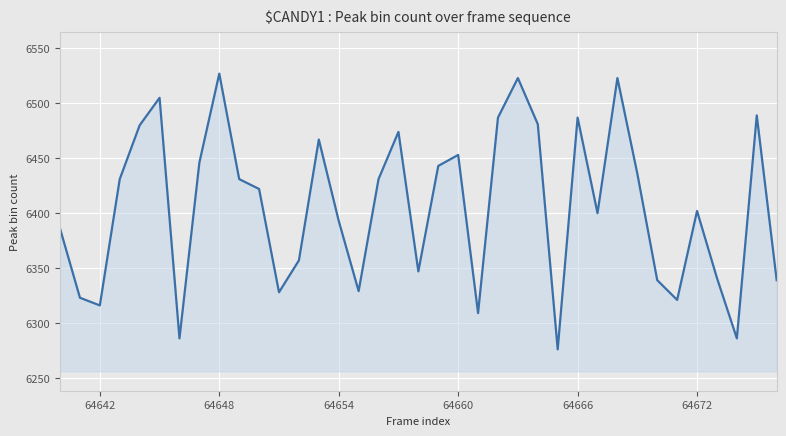

What is the greatest value displayed?

6527